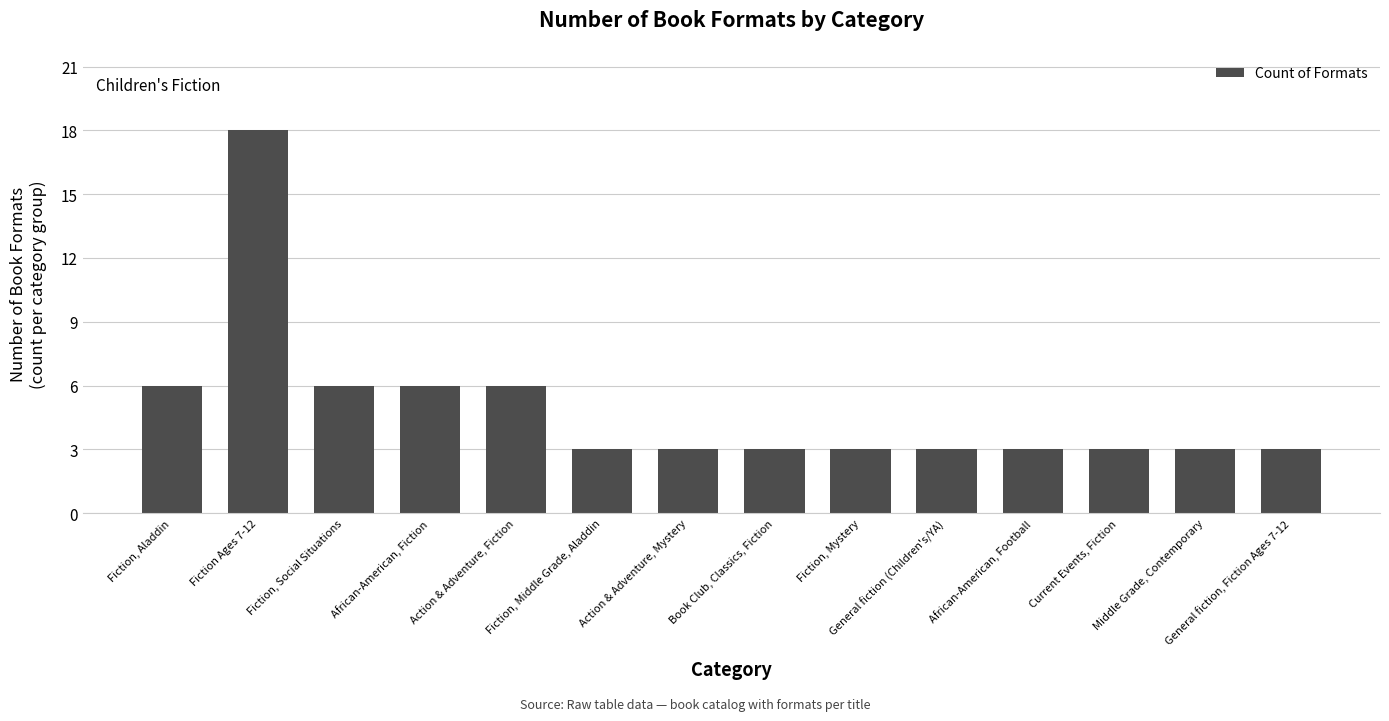

What is the label of the 9th bar from the right?

Fiction, Middle Grade, Aladdin